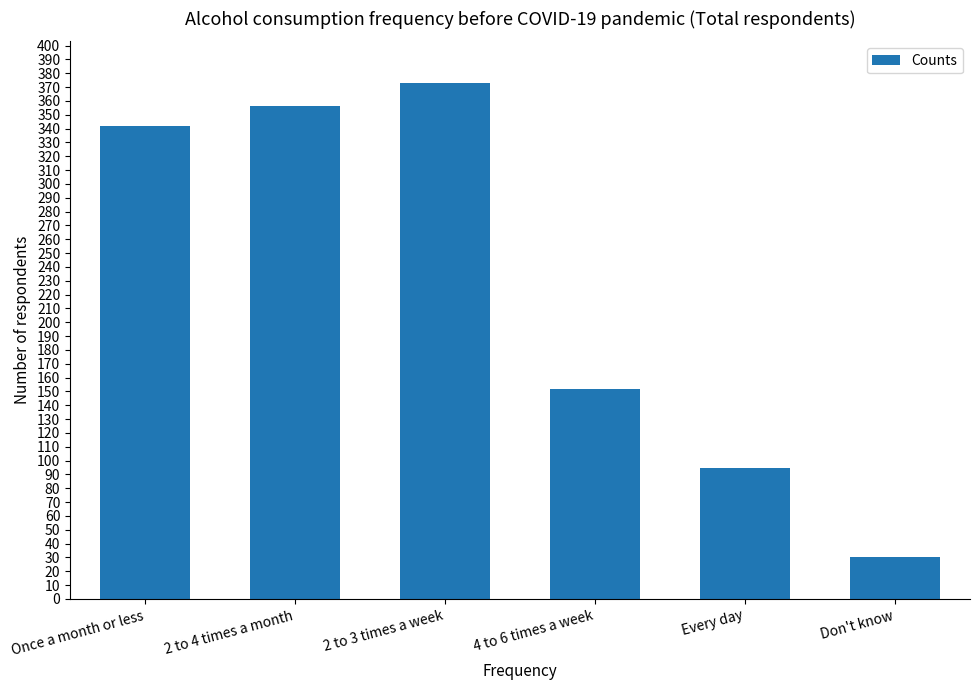

List the labels in order of value, largest first.

2 to 3 times a week, 2 to 4 times a month, Once a month or less, 4 to 6 times a week, Every day, Don't know